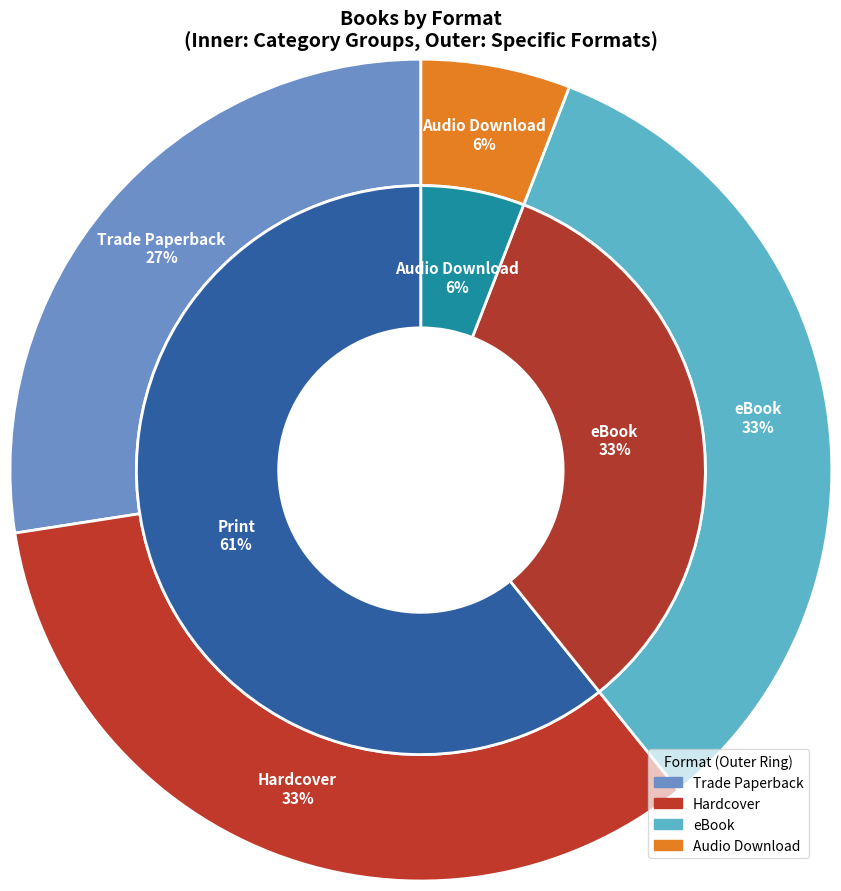

Does any single category account for the majority?

No